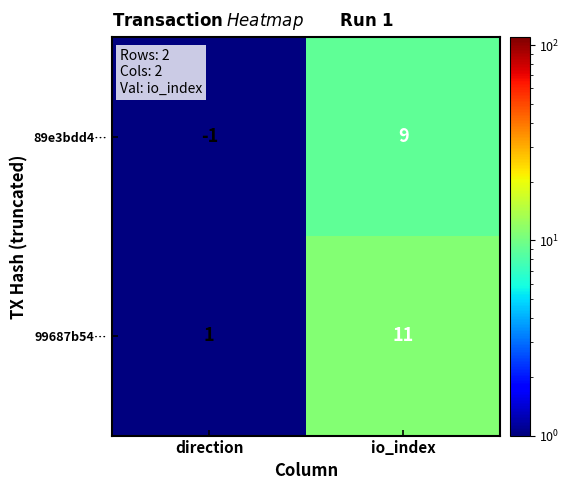

List the series in order of their overall mean, highest first.

99687b54…, 89e3bdd4…